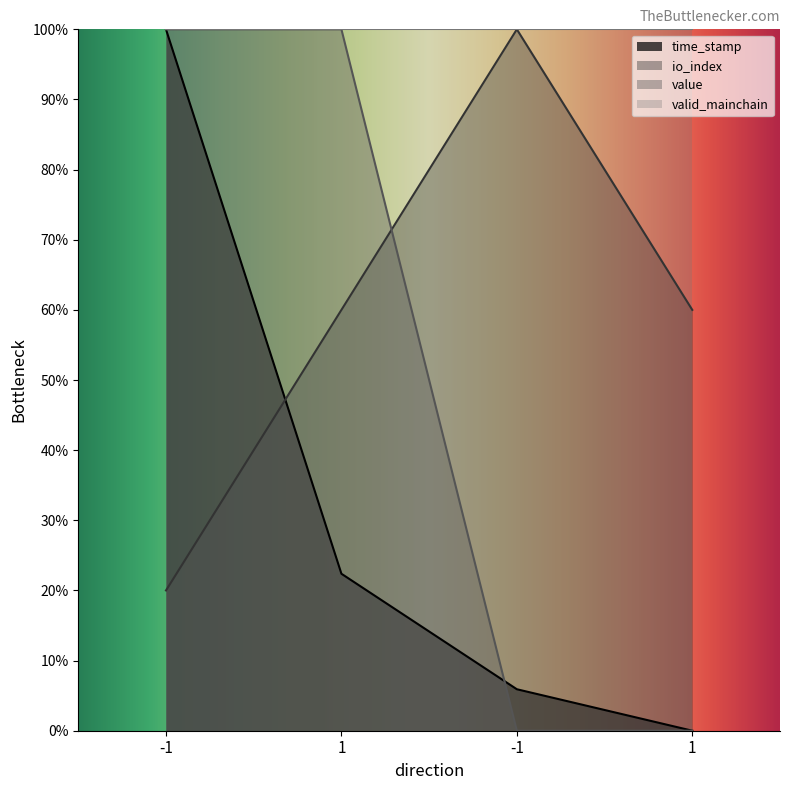

Which category has the highest value in the value series?

-1